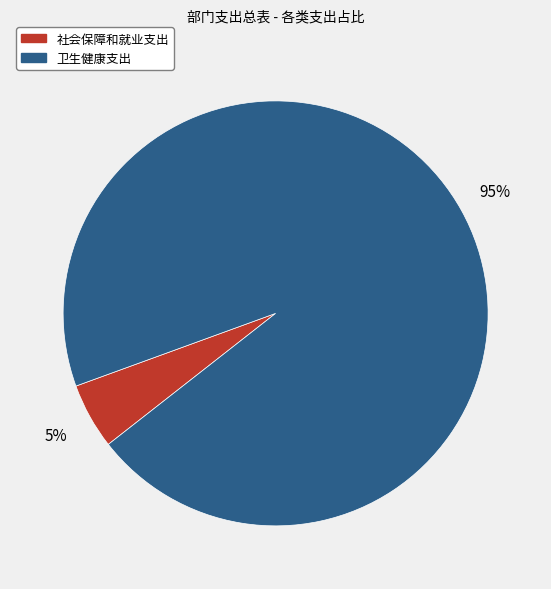

What is the ratio of the value at 社会保障和就业支出 to the value at 卫生健康支出?

0.1